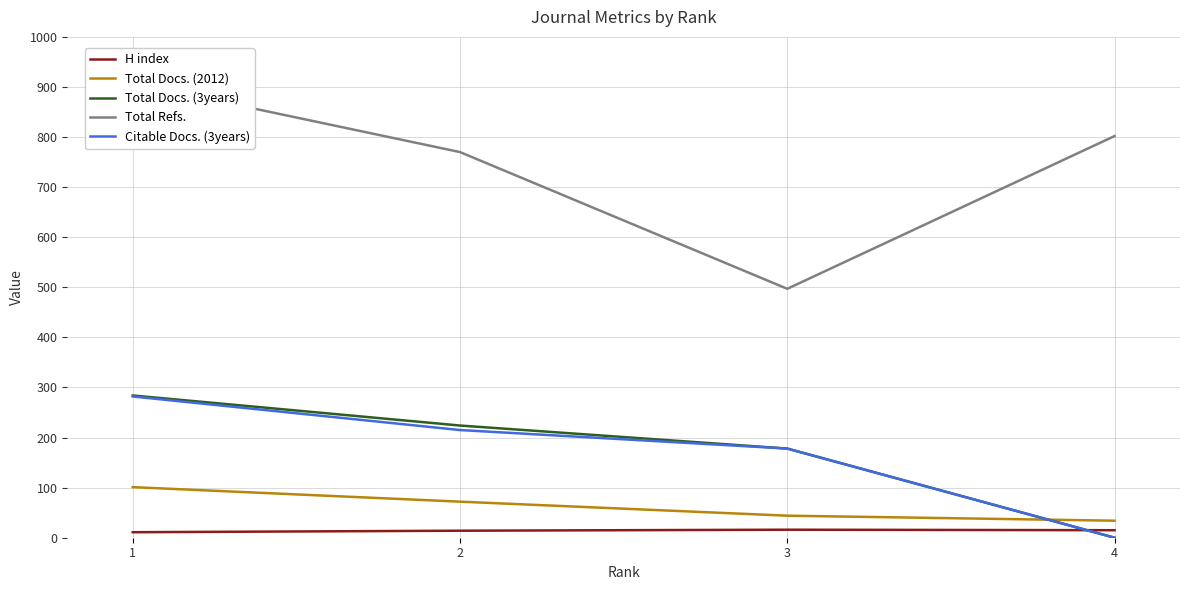

How many data points in H index are above 15?

1